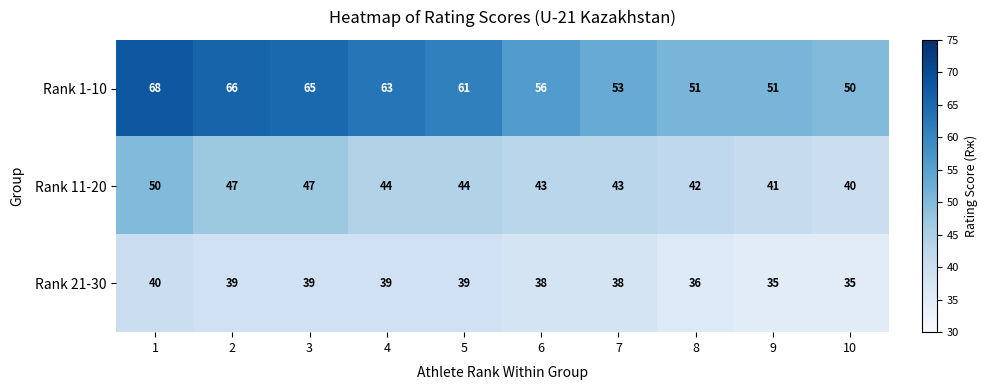

Which series changed the most between 5 and 10?

Rank 1-10